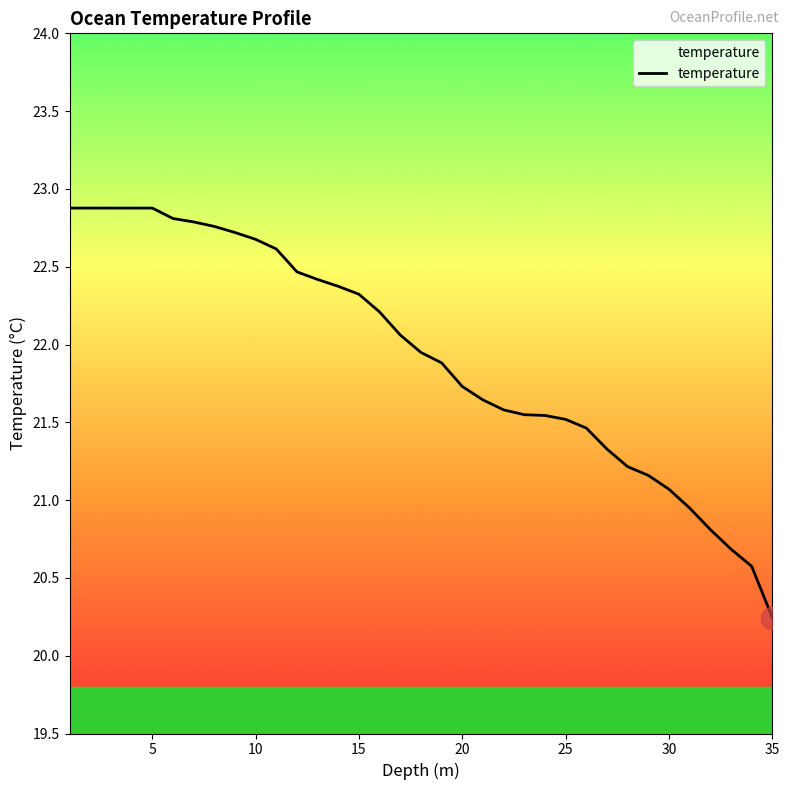

What is the greatest value displayed?

22.9